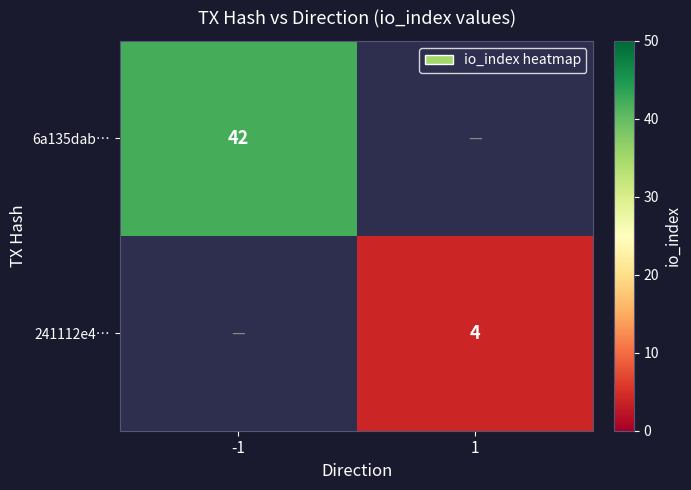

True or false: 241112e4… has a value of 4 at 1.

True